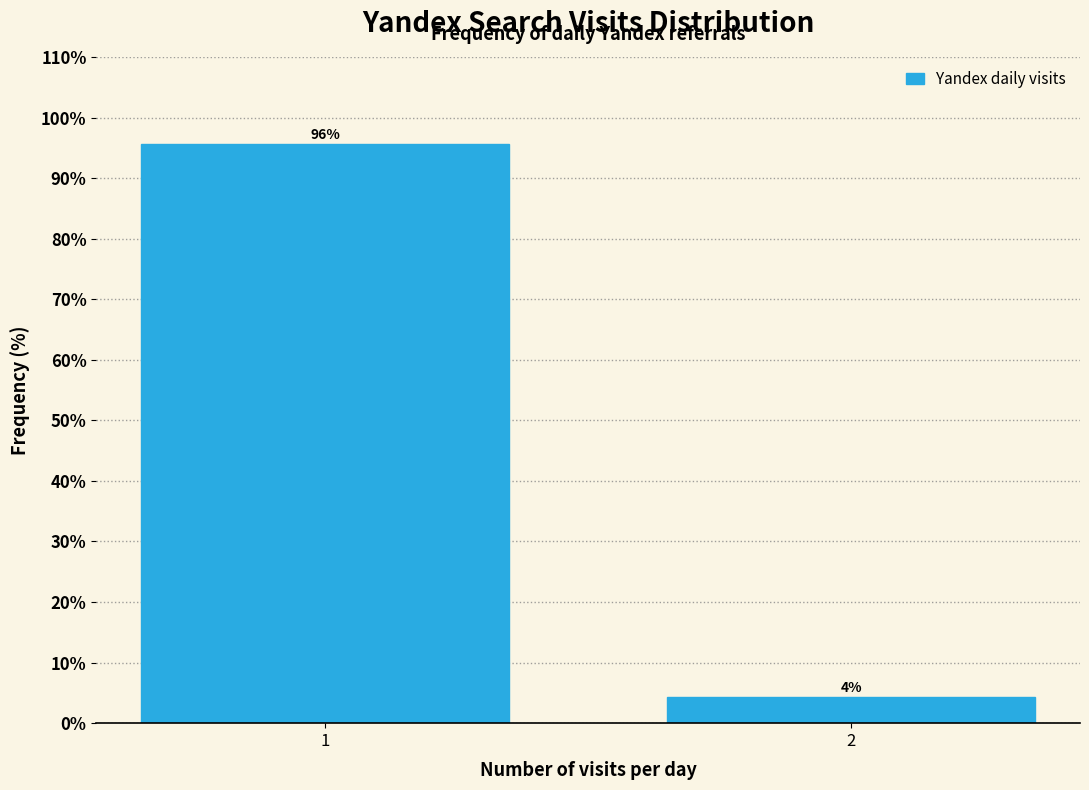

What is the minimum value shown in the chart?

4.4